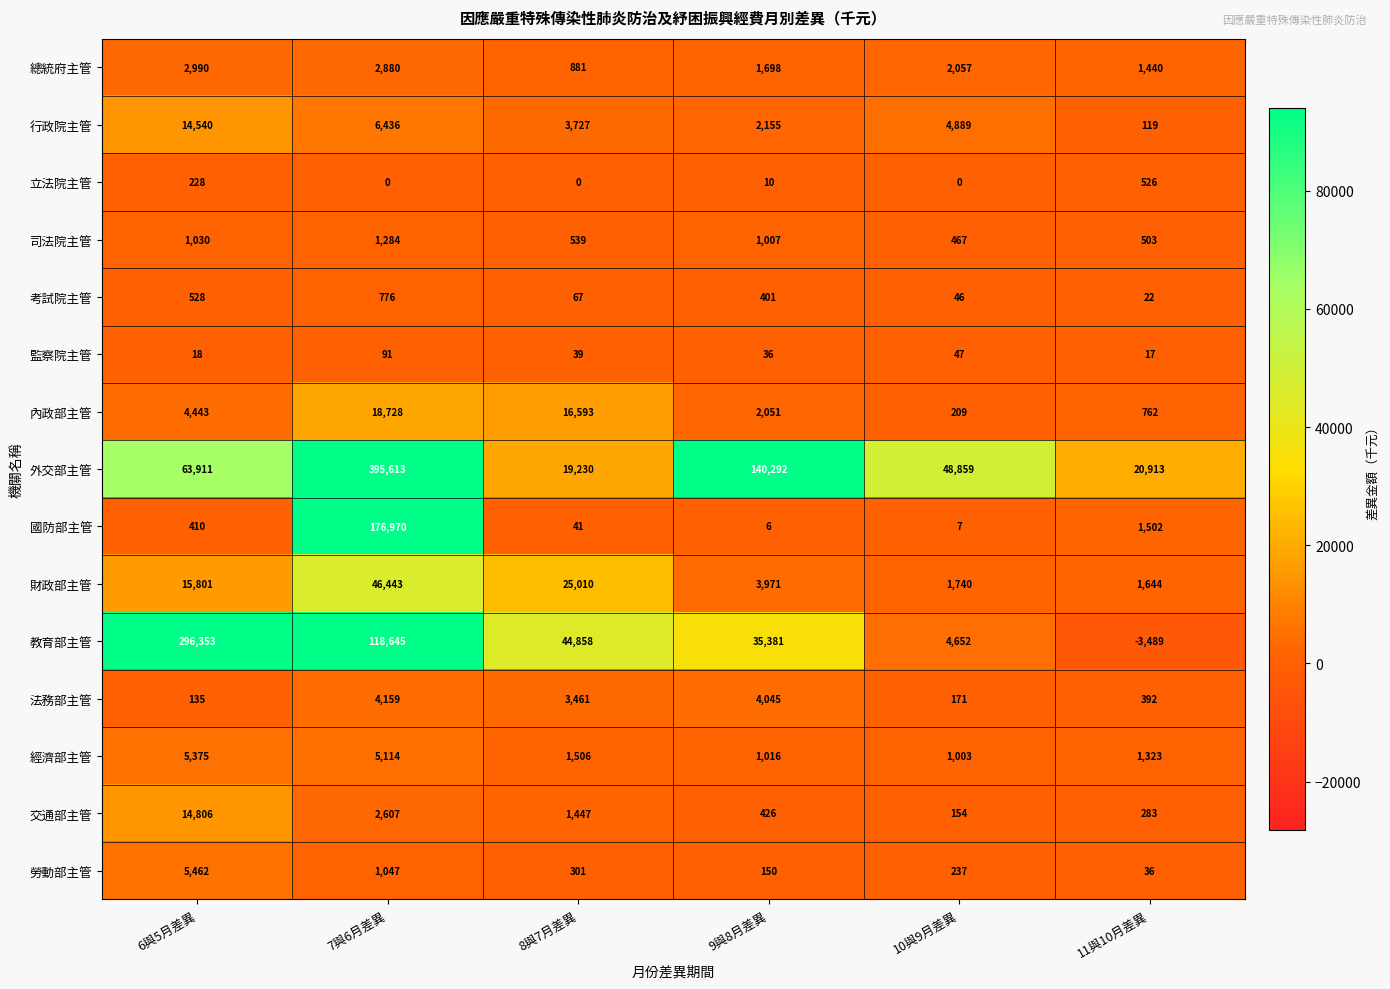

List the series in order of their peak value, lowest first.

監察院主管, 立法院主管, 考試院主管, 司法院主管, 總統府主管, 法務部主管, 經濟部主管, 勞動部主管, 行政院主管, 交通部主管, 內政部主管, 財政部主管, 國防部主管, 教育部主管, 外交部主管